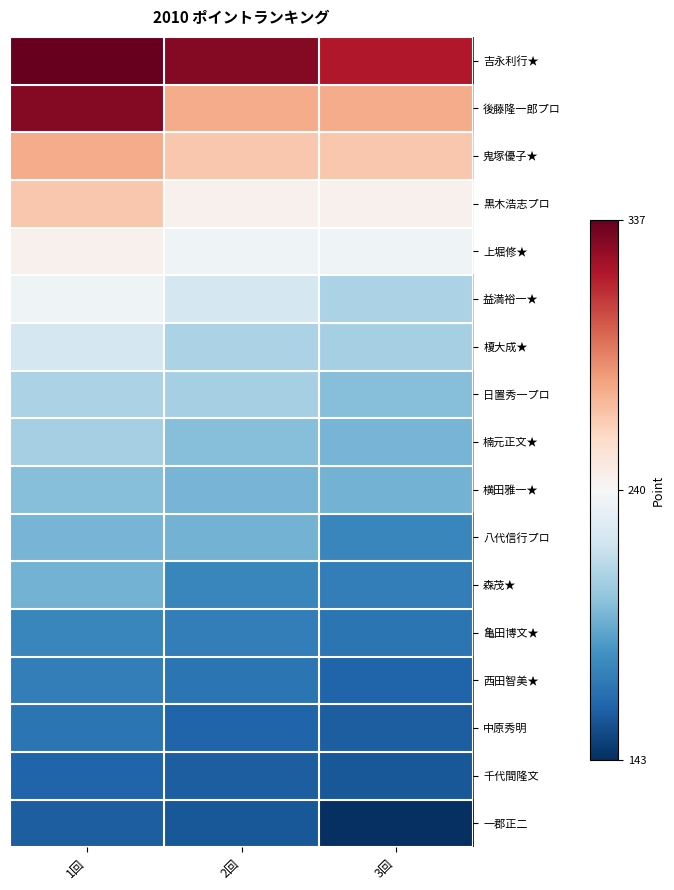

Reading left to right, extract all data points from this chart.

吉永利行★: 1回=337	2回=329	3回=318
後藤隆一郎プロ: 1回=329	2回=276	3回=276
鬼塚優子★: 1回=276	2回=266	3回=266
黒木浩志プロ: 1回=266	2回=244	3回=244
上堀修★: 1回=244	2回=236	3回=236
益満裕一★: 1回=236	2回=223	3回=209
榎大成★: 1回=223	2回=209	3回=208
日置秀一プロ: 1回=209	2回=208	3回=199
楠元正文★: 1回=208	2回=199	3回=195
横田雅一★: 1回=199	2回=195	3回=194
八代信行プロ: 1回=195	2回=194	3回=177
森茂★: 1回=194	2回=177	3回=173
亀田博文★: 1回=177	2回=173	3回=169
西田智美★: 1回=173	2回=169	3回=162
中原秀明: 1回=169	2回=162	3回=160
千代間隆文: 1回=162	2回=160	3回=158
一郡正二: 1回=160	2回=158	3回=143